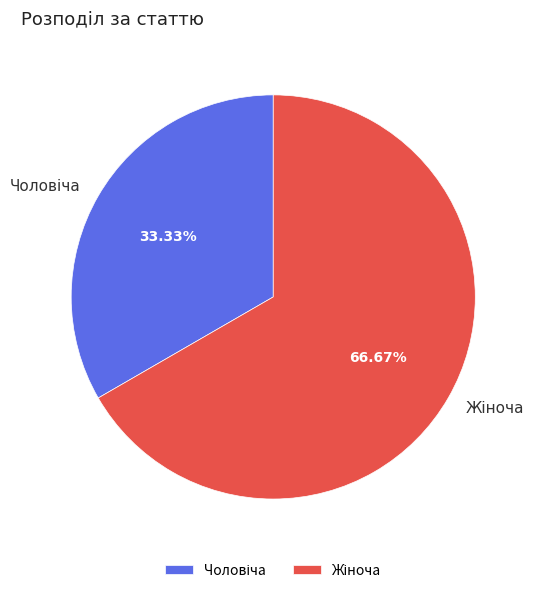

Is there a majority slice in this chart?

Yes